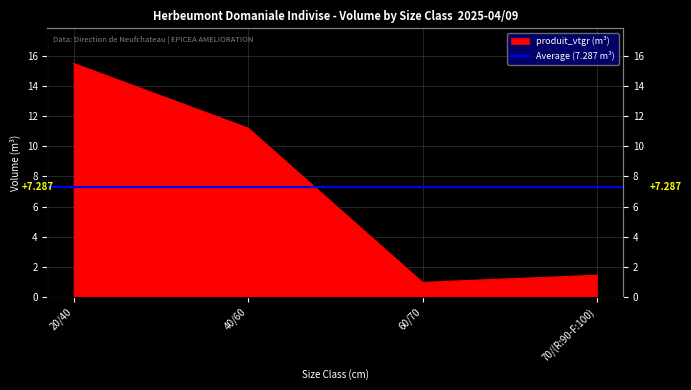

What is the approximate value at 60/70?

1.0